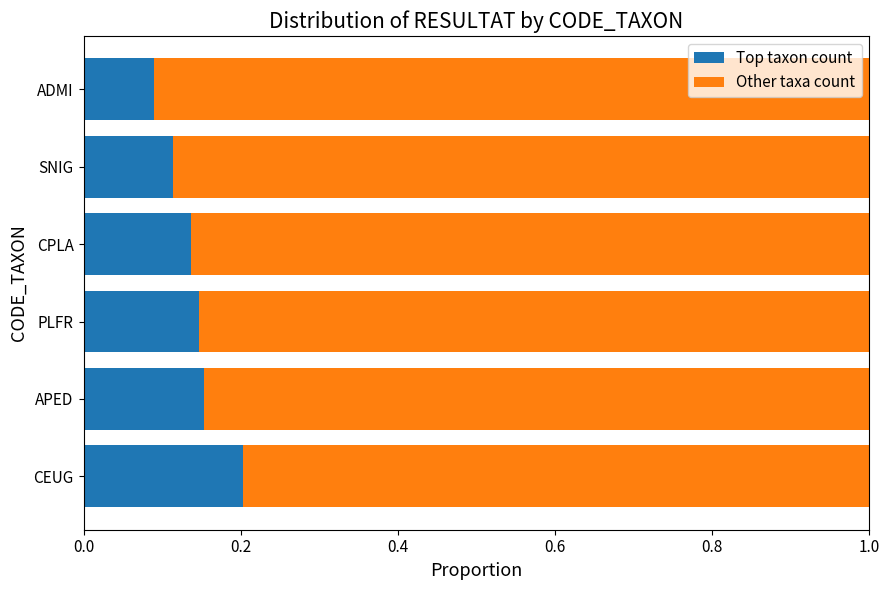

What is the total value across all series at SNIG?

1.0